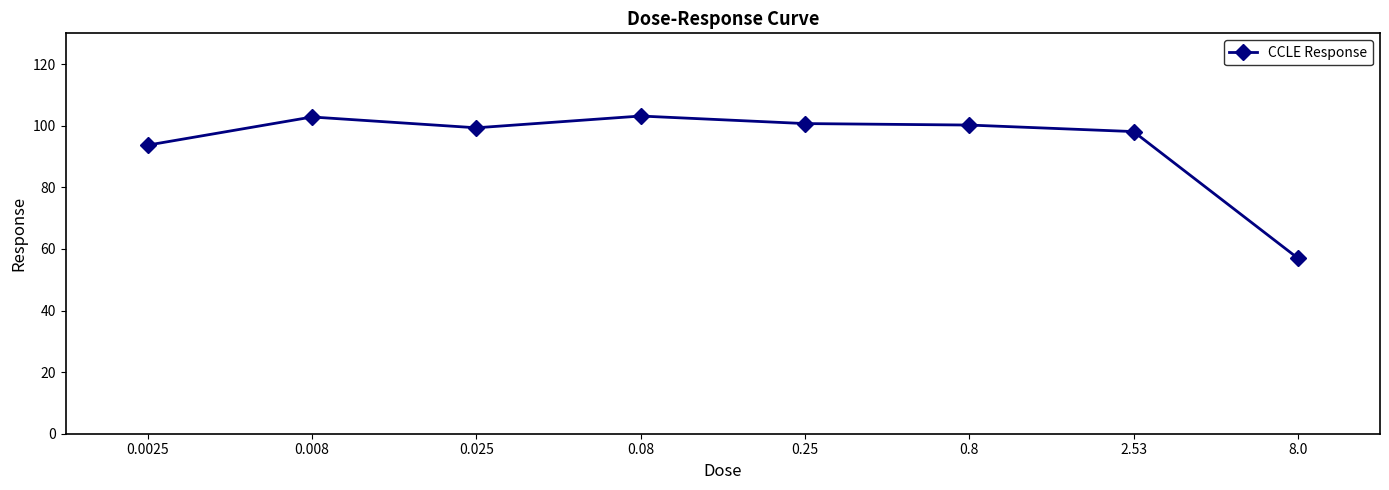

Approximately how many times larger is the value at 0.008 compared to 0.0025?

1.1